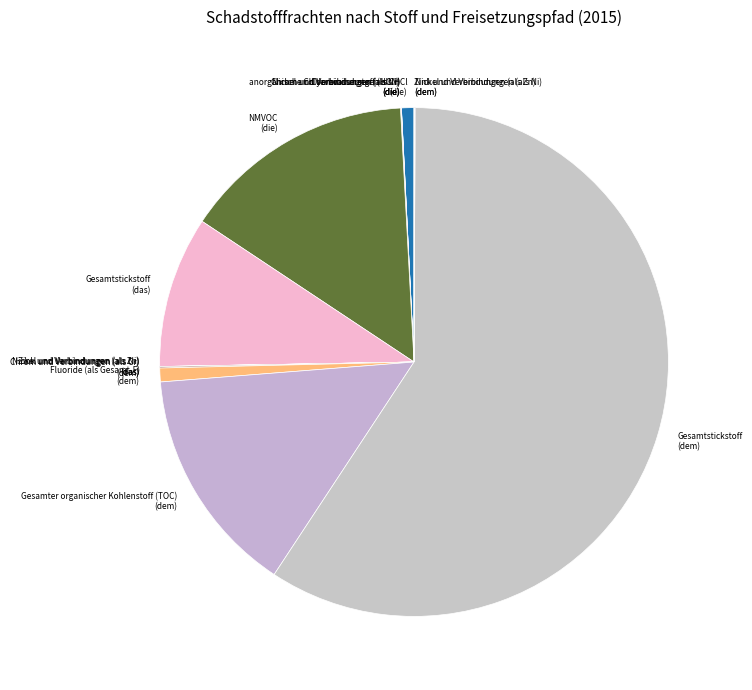

Which slice is the largest?

Gesamtstickstoff (dem)